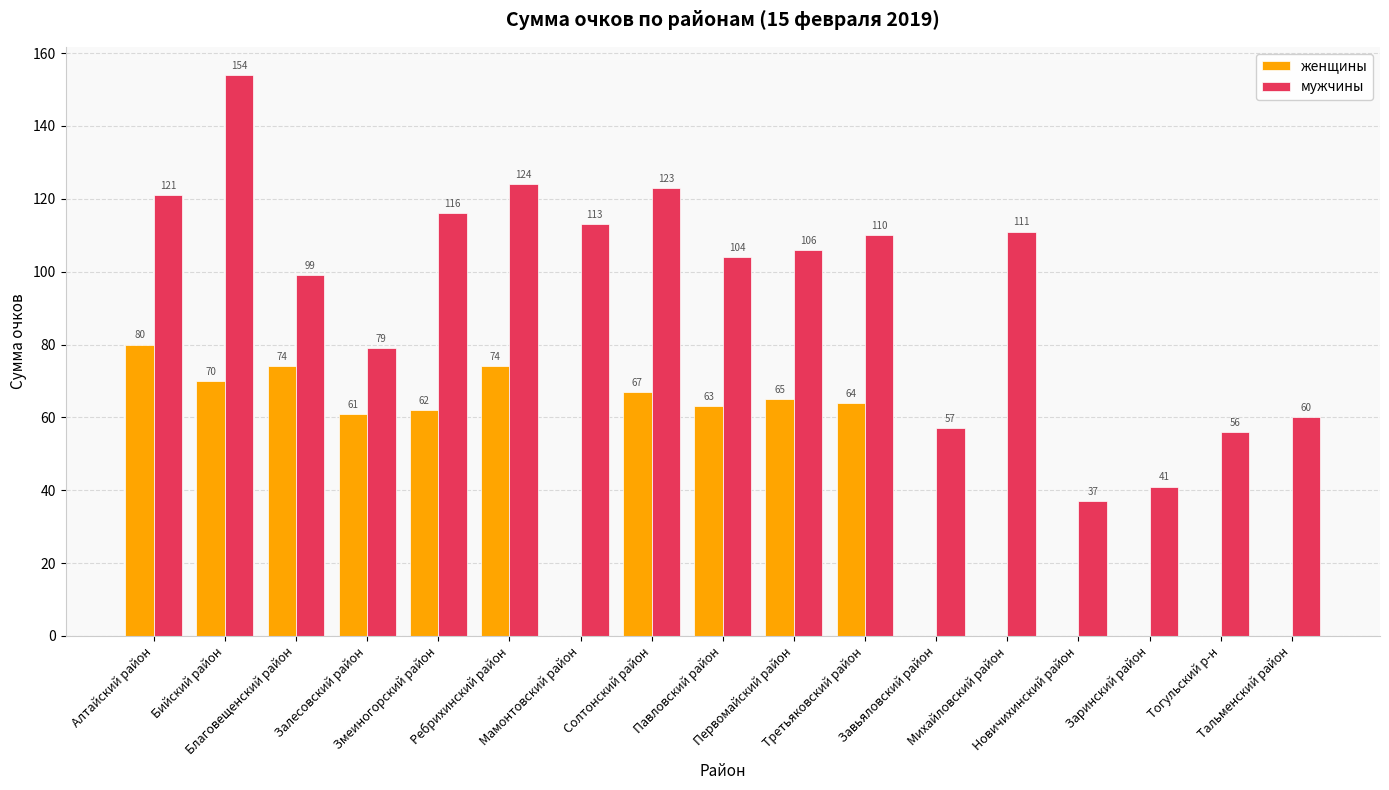

What are all the series names shown in the legend?

женщины, мужчины